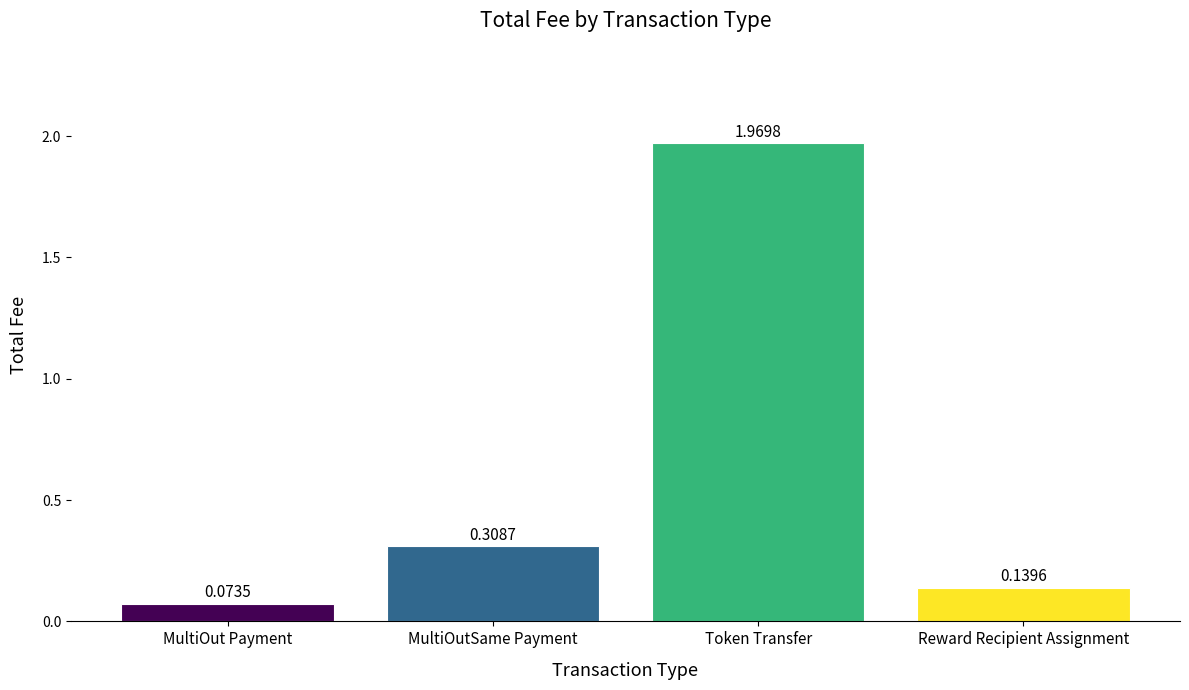

Approximately how many times larger is the value at MultiOutSame Payment compared to Token Transfer?

0.2